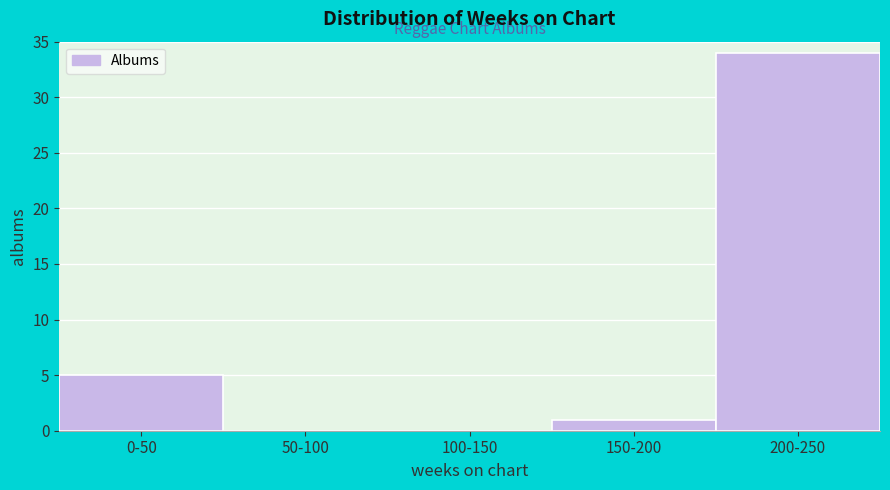

Reading right to left, what are all the values shown in this chart?

200-250=34	150-200=1	100-150=0	50-100=0	0-50=5